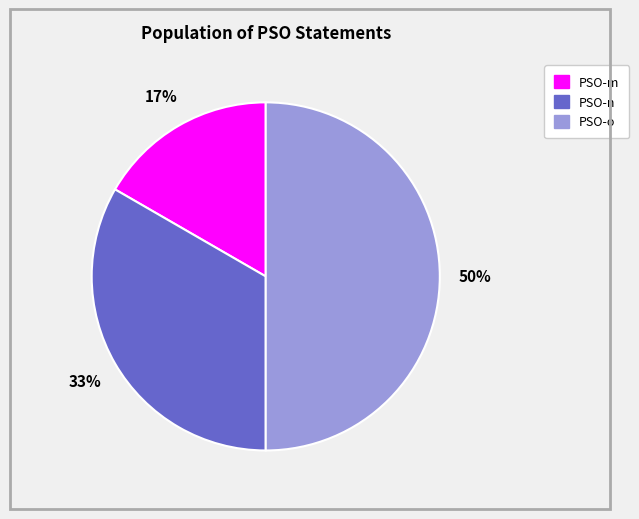

How many segments does this pie chart have?

3